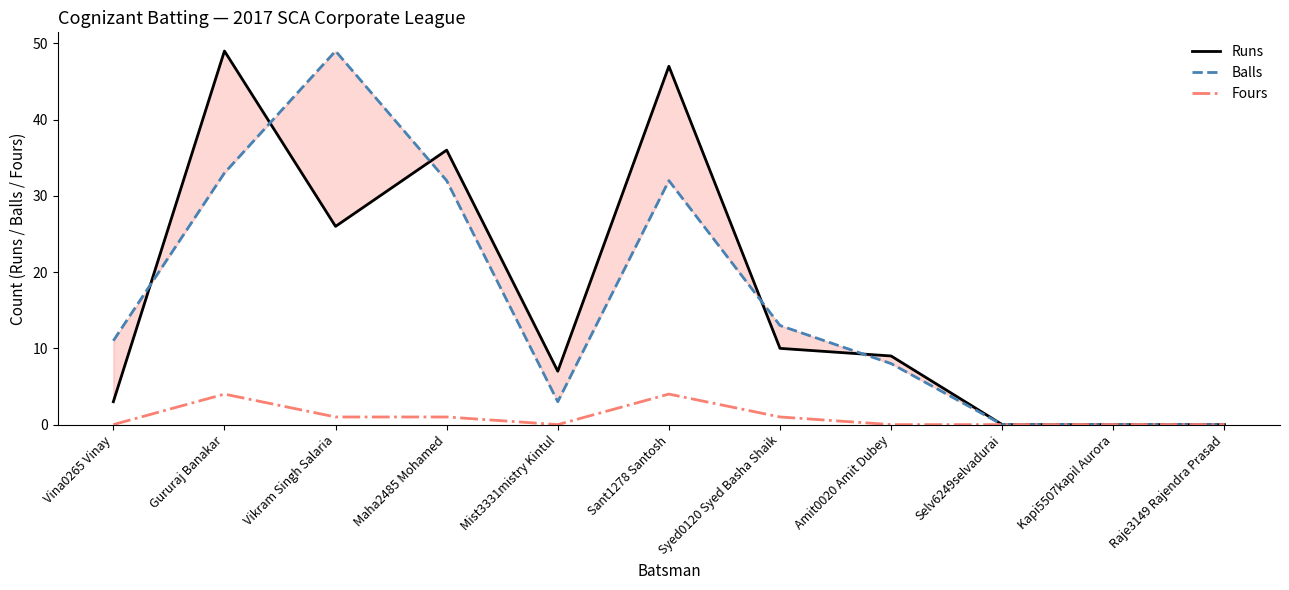

How many values in the Runs series exceed 9?

5